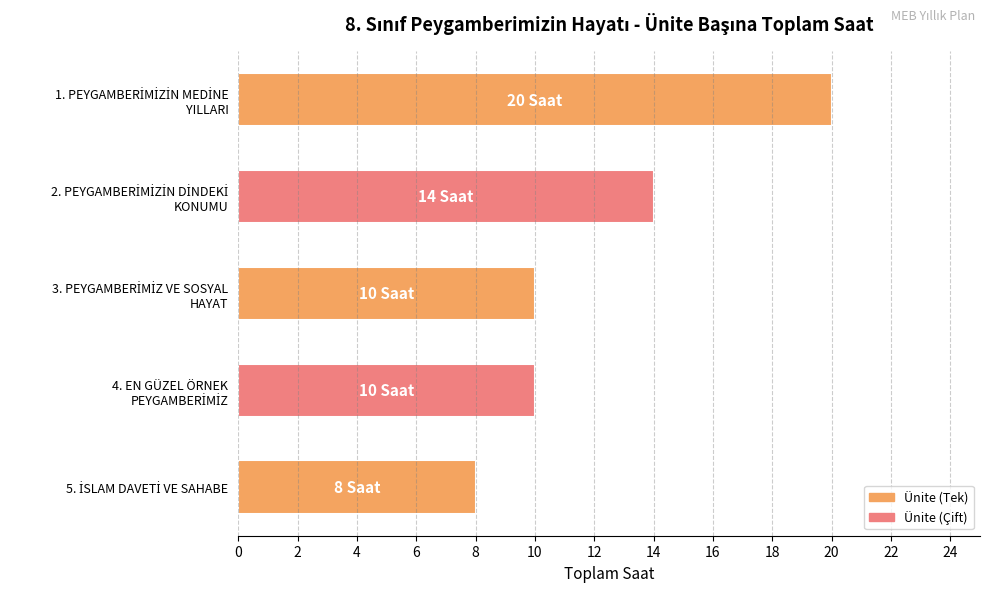

Are the bars grouped side by side (vs. stacked)?

No